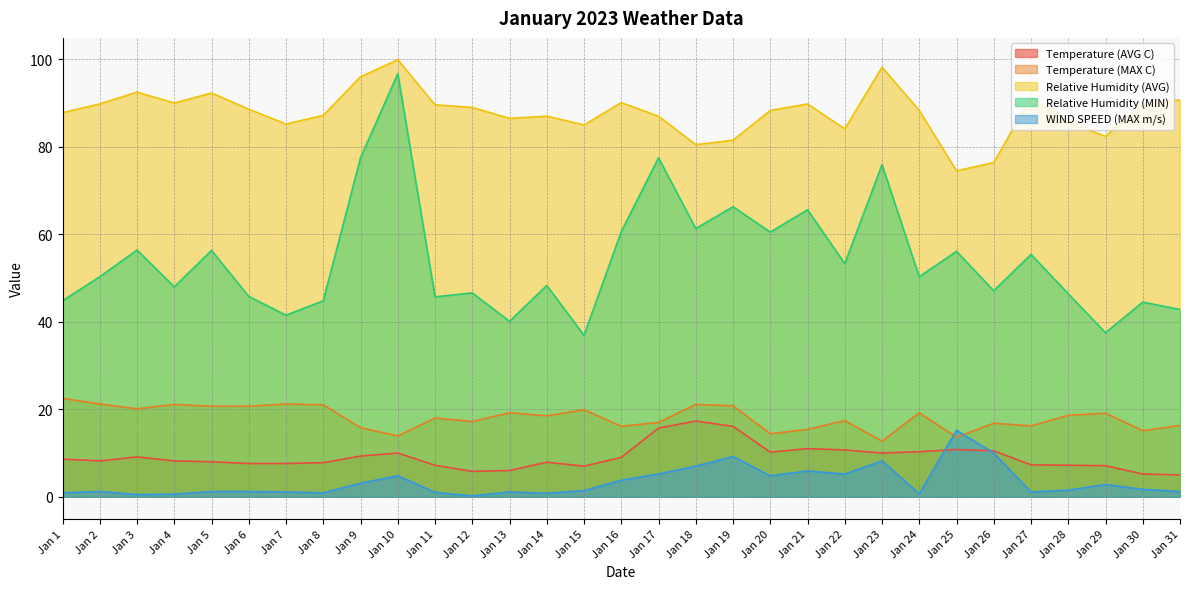

What is the lowest value of the Relative Humidity (MIN) series?

36.9